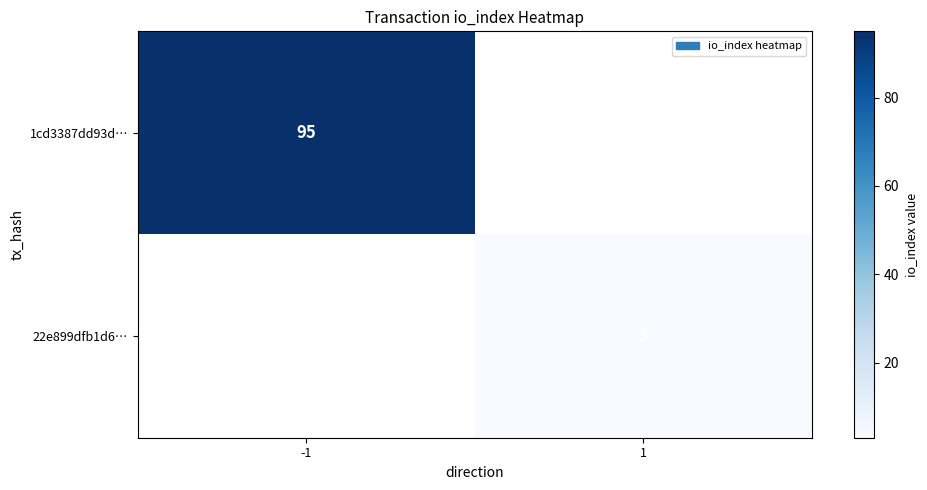

The 1cd3387dd93d… series shows 26 at -1. True or false?

False